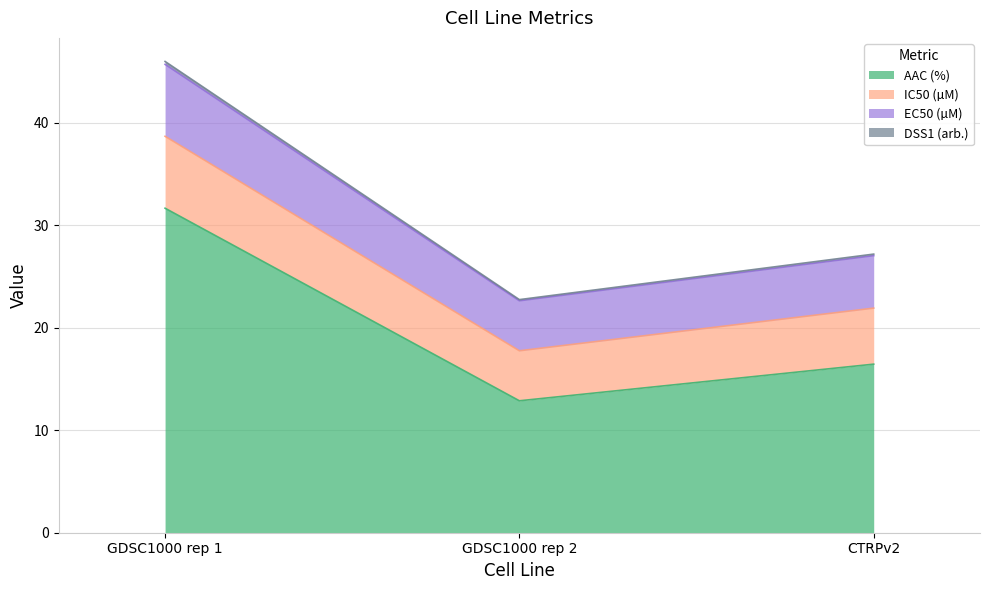

Reading left to right, extract all data points from this chart.

AAC (%): 31.7	12.9	16.5
IC50 (µM): 38.7	17.8	21.9
EC50 (µM): 45.7	22.6	27.0
DSS1 (arb.): 46.0	22.8	27.2